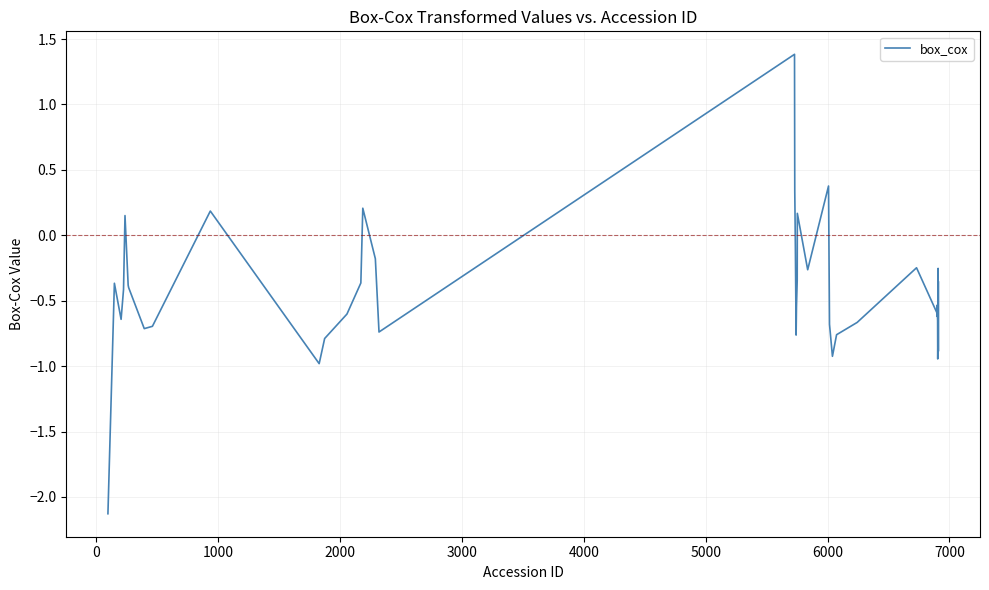

True or false: the data has more than 1 interior local peaks.

True